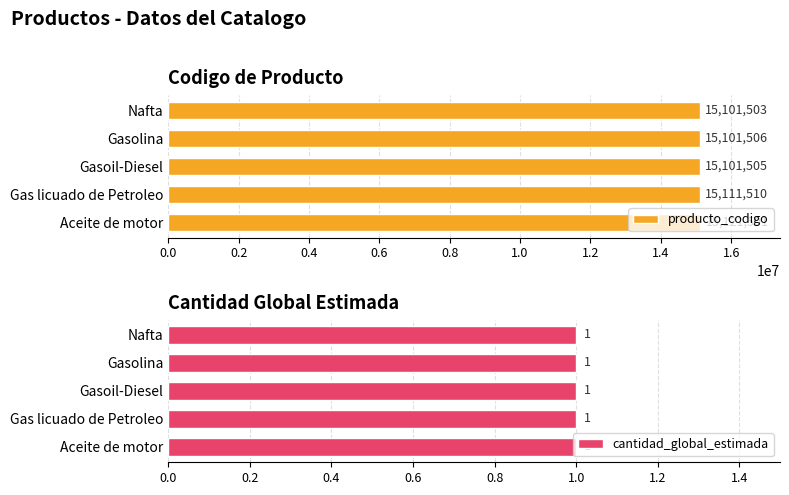

List the labels in order of producto_codigo value, largest first.

Aceite de motor, Gas licuado de Petroleo, Gasolina, Gasoil-Diesel, Nafta